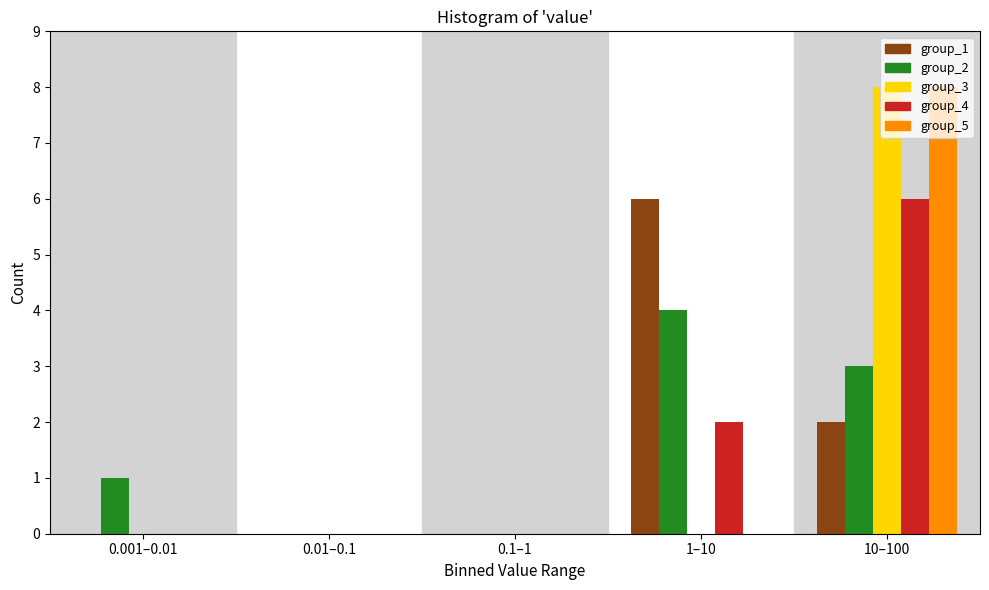

What is the greatest value displayed?

8